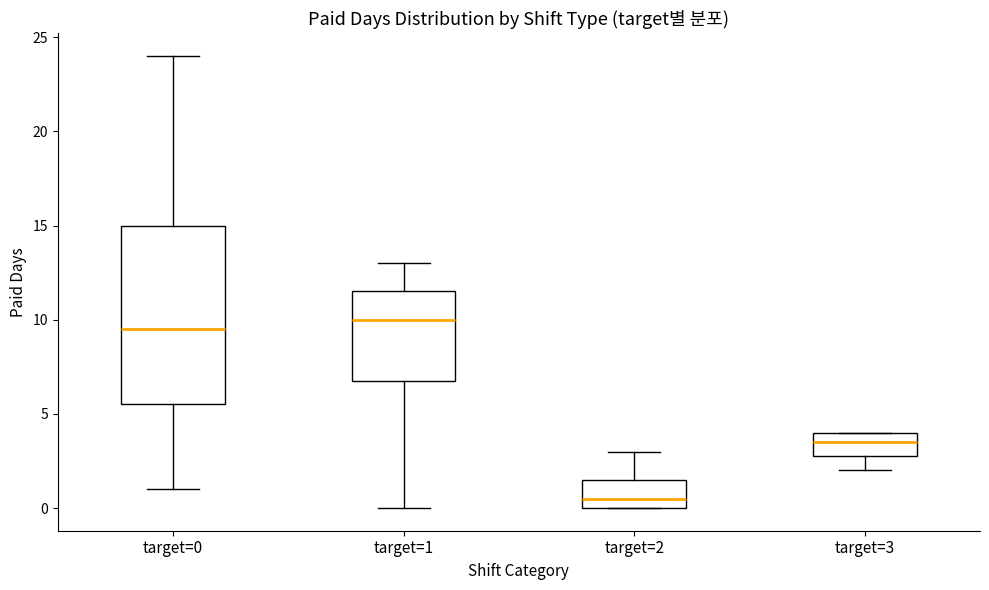

Which box's median line is the highest?

target=1